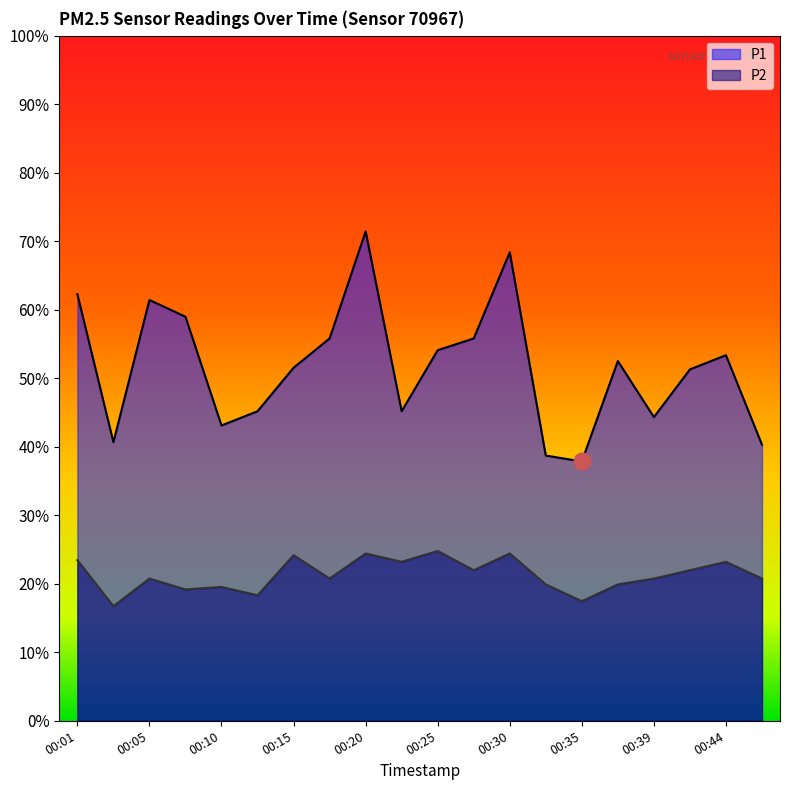

Reading left to right, extract all data points from this chart.

P1: 5.1	3.3	5.0	4.8	3.5	3.7	4.2	4.6	5.8	3.7	4.4	4.6	5.6	3.2	3.1	4.3	3.6	4.2	4.4	3.3
P2: 1.9	1.4	1.7	1.6	1.6	1.5	2.0	1.7	2.0	1.9	2.0	1.8	2.0	1.6	1.4	1.6	1.7	1.8	1.9	1.7